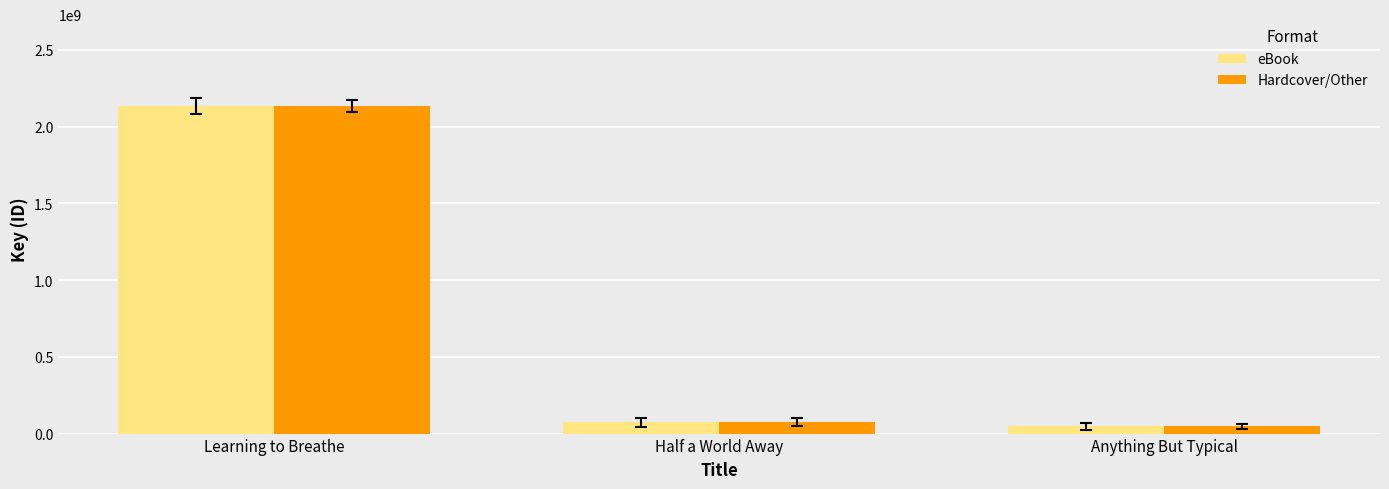

How many distinct data groups are displayed?

2